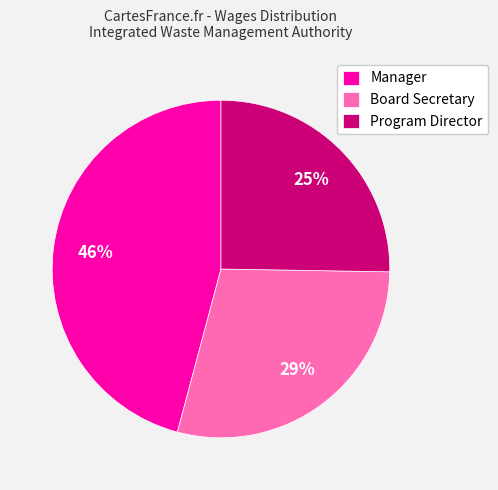

How many slices are in this pie chart?

3